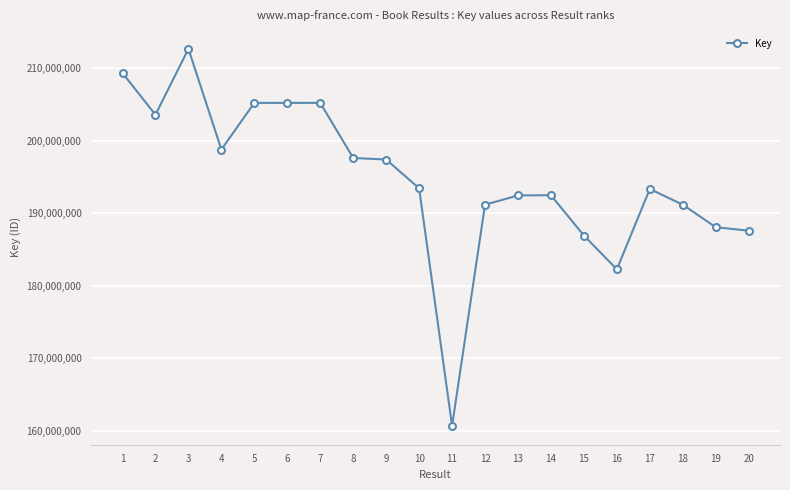

How many lines are shown in the chart?

1